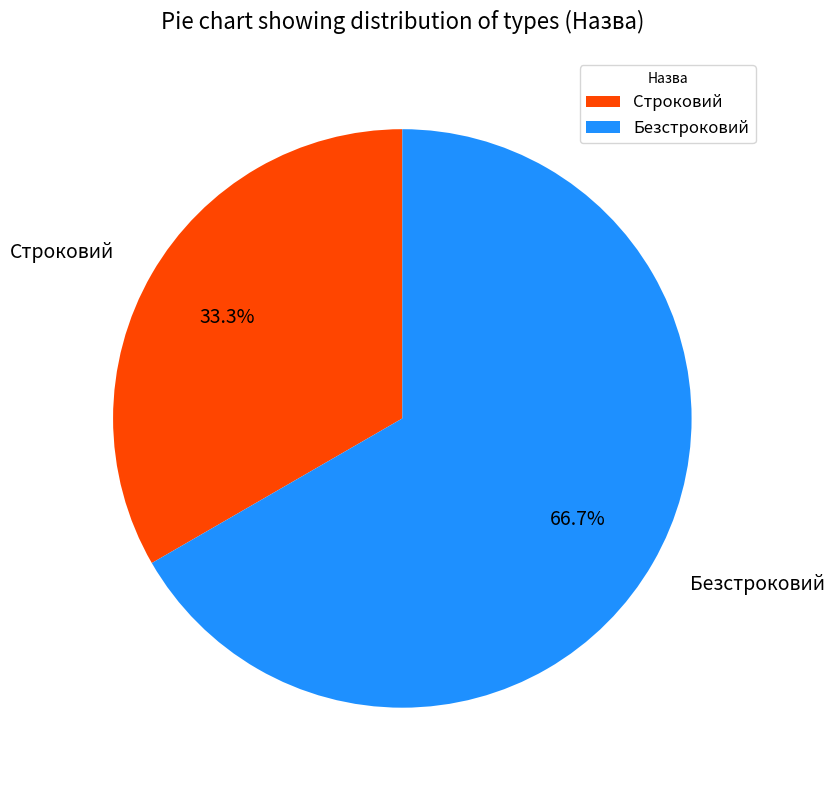

To the nearest percent, what is the average slice percentage?

50%